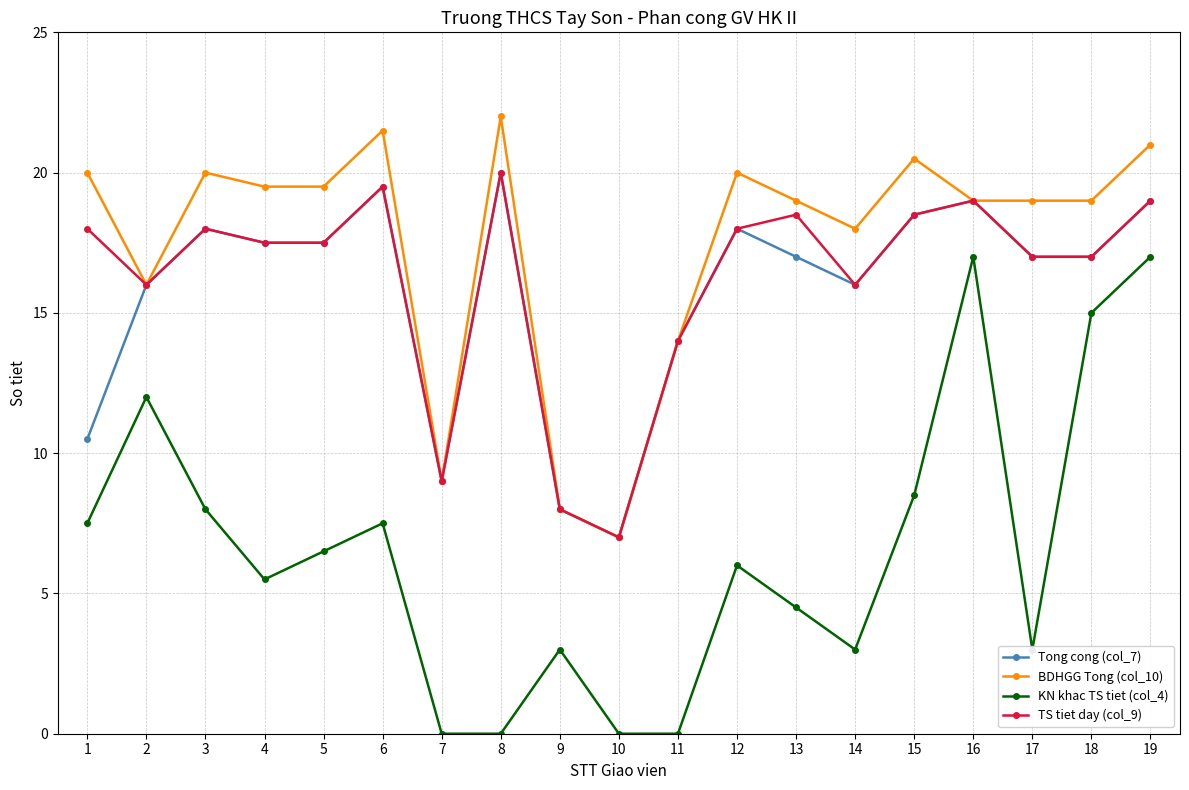

At how many categories does at least one series exceed 0?

19